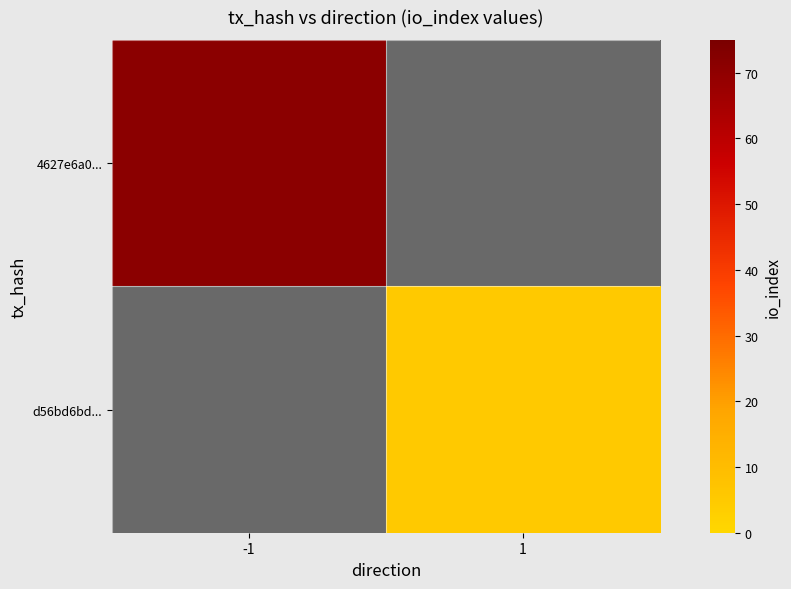

Which series has the largest range (max minus min)?

4627e6a0...